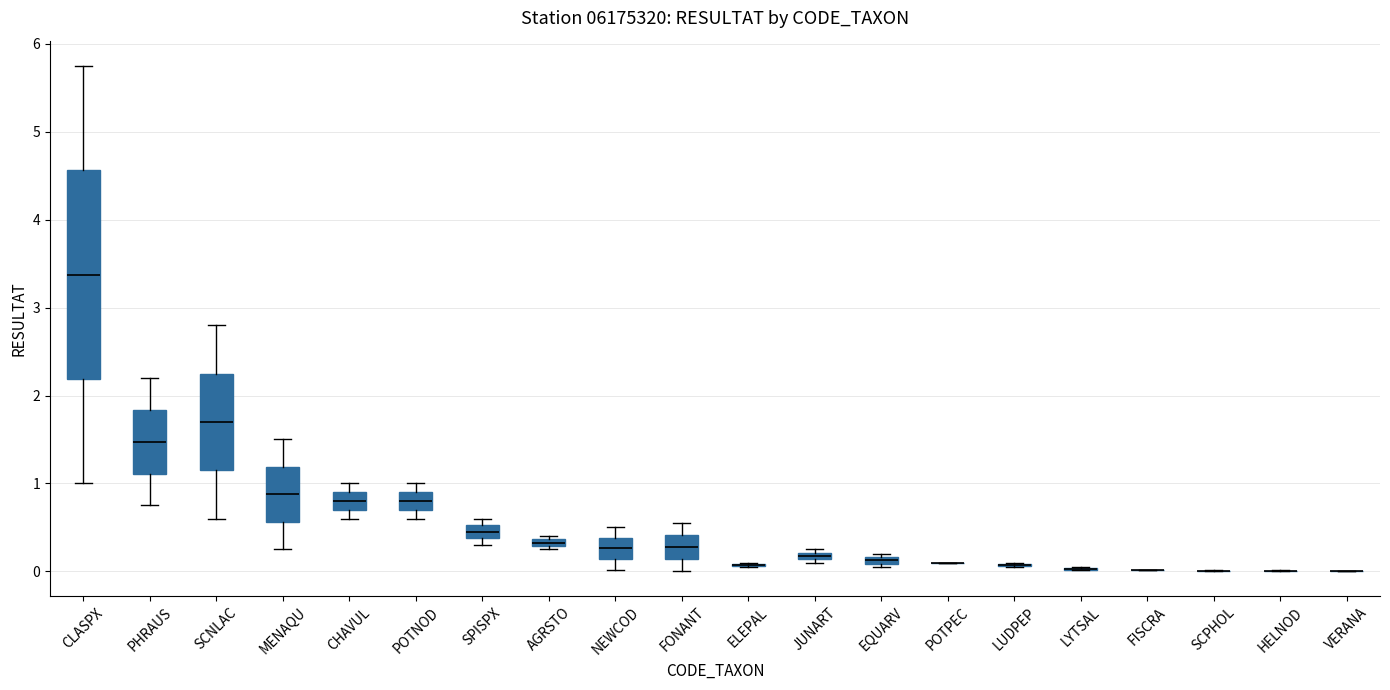

Where does the median line of the box for CLASPX sit on the y-axis? The values are not printed on the chart, so give them approximately, as read against the axis.

3.4